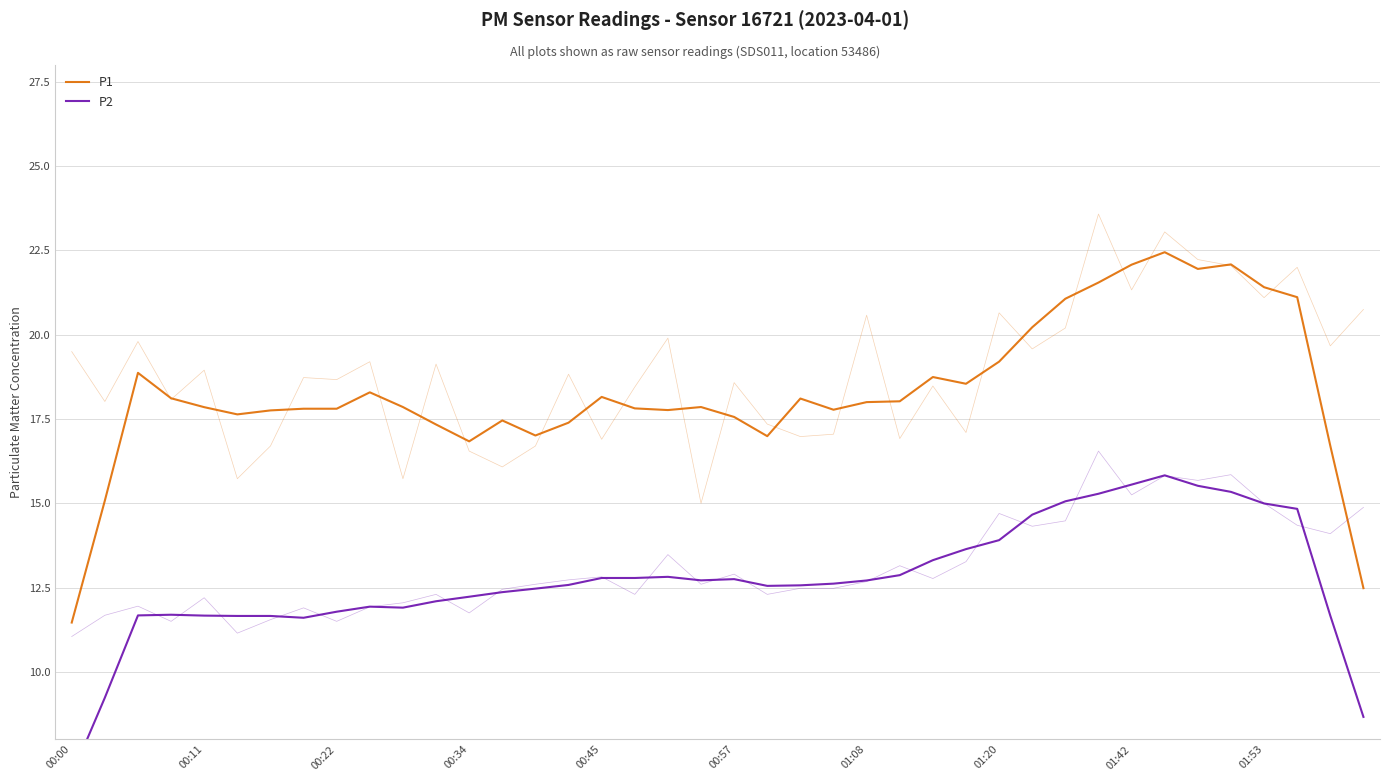

How many series are shown in this chart?

2